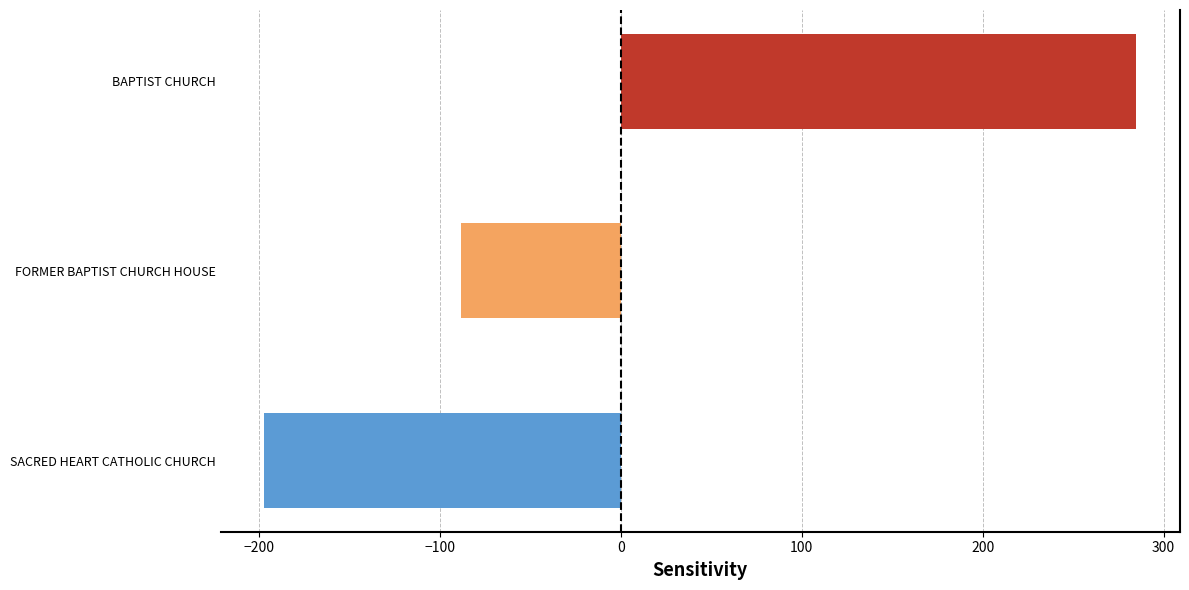

Count the number of values greater than -88.

1